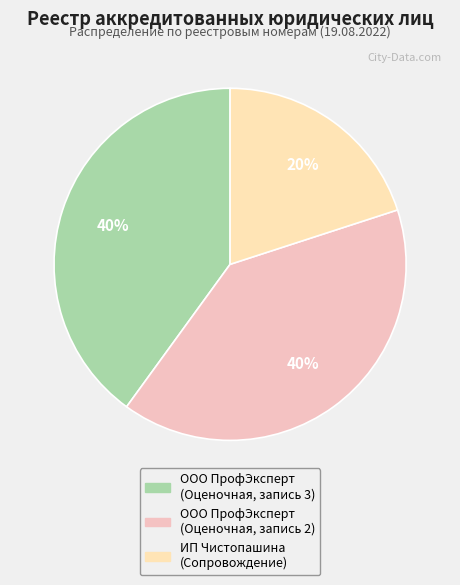

Count the number of slices in the pie.

3